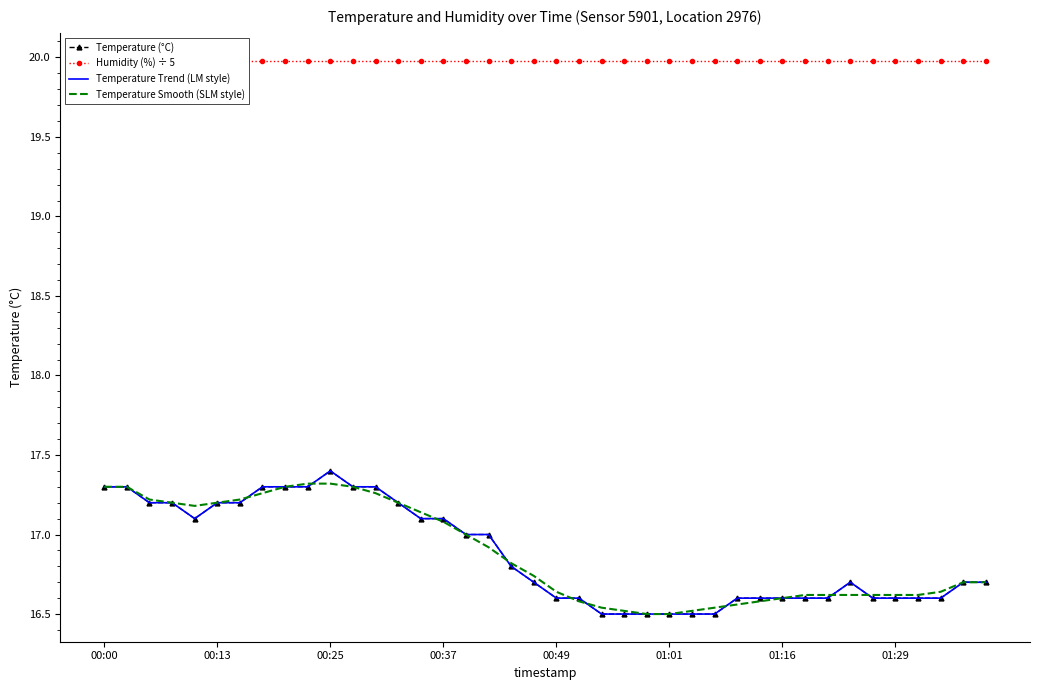

How many interior local peaks does the Temperature Trend (LM style) series have?

2